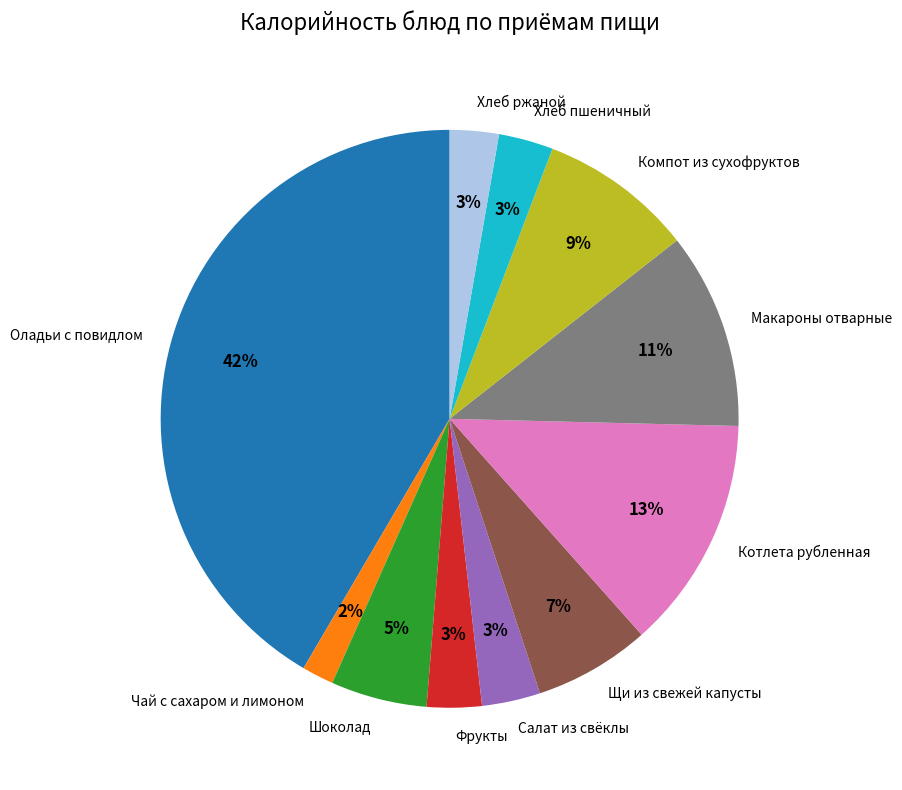

To the nearest percent, what is the difference between the largest and smallest slice percentages?

40%